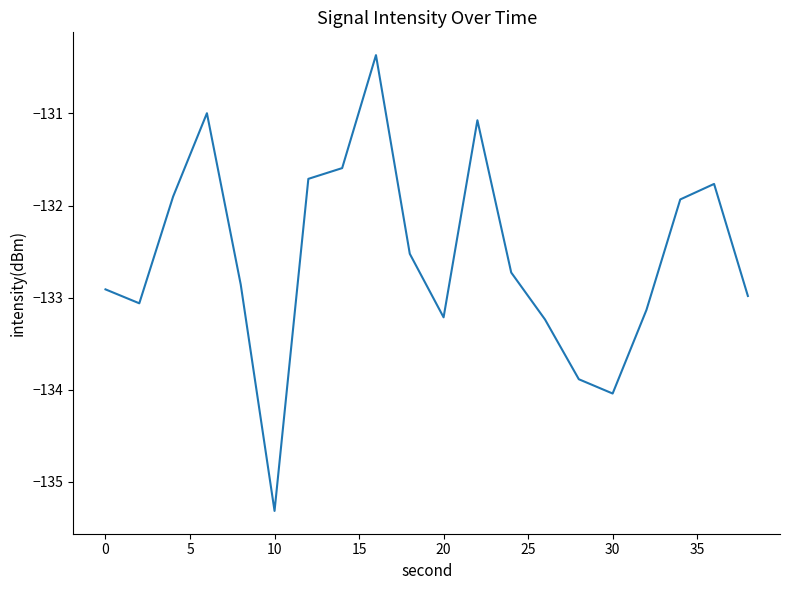

What is the greatest value displayed?

-130.4